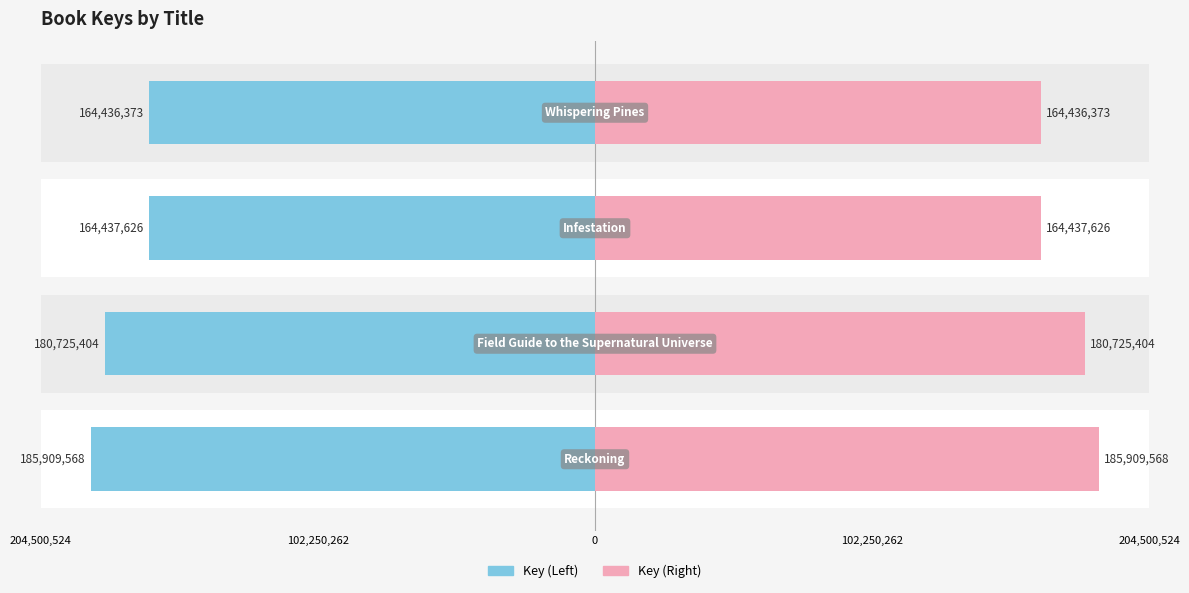

Rank the series by their maximum value, from highest to lowest.

Key (Left), Key (Right)